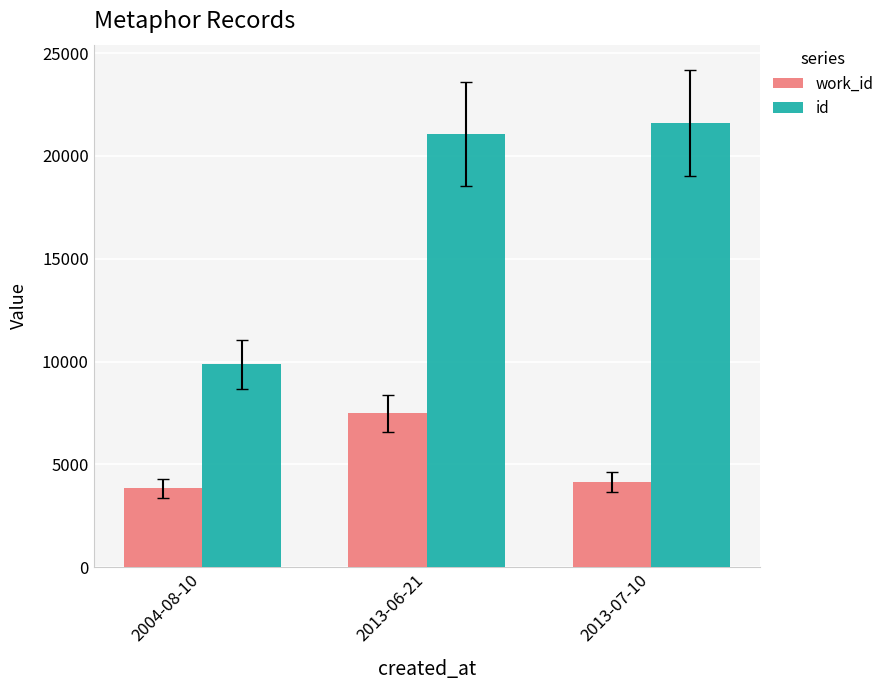

How many data points in id are less than 21082?

1